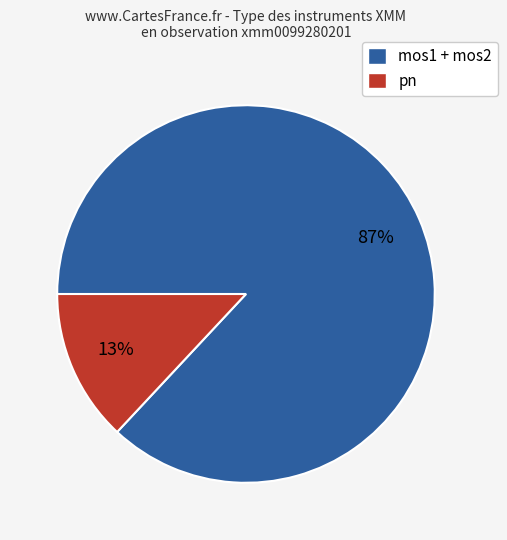

Is it true that mos1 + mos2 is 80% of the pie?

False